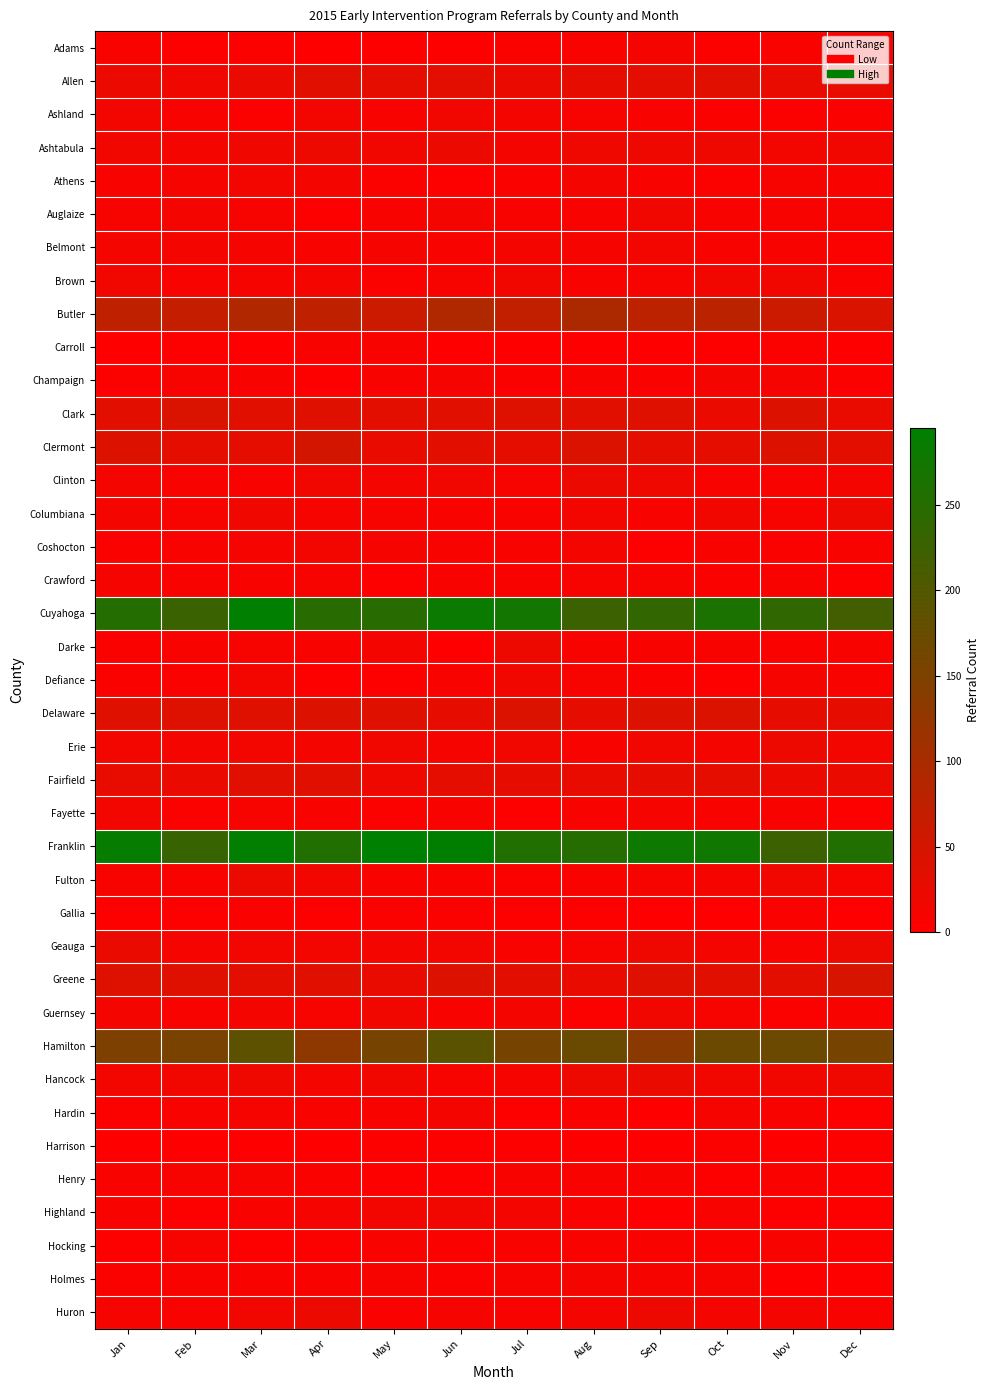

Reading left to right, transcribe all the data shown in this chart.

Adams: Jan=7	Feb=4	Mar=5	Apr=2	May=4	Jun=4	Jul=6	Aug=7	Sep=13	Oct=5	Nov=8	Dec=8
Allen: Jan=23	Feb=18	Mar=24	Apr=36	May=30	Jun=33	Jul=25	Aug=29	Sep=33	Oct=35	Nov=26	Dec=27
Ashland: Jan=14	Feb=8	Mar=5	Apr=14	May=8	Jun=15	Jul=12	Aug=10	Sep=9	Oct=6	Nov=5	Dec=6
Ashtabula: Jan=16	Feb=12	Mar=18	Apr=21	May=16	Jun=23	Jul=12	Aug=19	Sep=19	Oct=20	Nov=14	Dec=17
Athens: Jan=7	Feb=11	Mar=14	Apr=13	May=5	Jun=3	Jul=6	Aug=13	Sep=8	Oct=5	Nov=10	Dec=7
Auglaize: Jan=10	Feb=12	Mar=10	Apr=4	May=9	Jun=12	Jul=9	Aug=7	Sep=17	Oct=9	Nov=9	Dec=10
Belmont: Jan=12	Feb=12	Mar=11	Apr=9	May=11	Jun=9	Jul=13	Aug=11	Sep=14	Oct=8	Nov=7	Dec=5
Brown: Jan=16	Feb=7	Mar=11	Apr=13	May=5	Jun=10	Jul=15	Aug=9	Sep=10	Oct=15	Nov=15	Dec=6
Butler: Jan=75	Feb=67	Mar=91	Apr=75	May=61	Jun=93	Jul=71	Aug=96	Sep=78	Oct=80	Nov=61	Dec=43
Carroll: Jan=2	Feb=4	Mar=1	Apr=7	May=8	Jun=1	Jul=2	Aug=1	Sep=2	Oct=4	Nov=5	Dec=2
Champaign: Jan=5	Feb=10	Mar=7	Apr=3	May=7	Jun=11	Jul=6	Aug=7	Sep=6	Oct=12	Nov=11	Dec=5
Clark: Jan=34	Feb=44	Mar=36	Apr=37	May=33	Jun=35	Jul=39	Aug=36	Sep=37	Oct=25	Nov=40	Dec=26
Clermont: Jan=40	Feb=32	Mar=30	Apr=50	May=26	Jun=34	Jul=32	Aug=42	Sep=31	Oct=31	Nov=41	Dec=33
Clinton: Jan=13	Feb=7	Mar=9	Apr=16	May=12	Jun=15	Jul=10	Aug=22	Sep=20	Oct=9	Nov=9	Dec=13
Columbiana: Jan=13	Feb=10	Mar=18	Apr=11	May=10	Jun=8	Jul=8	Aug=14	Sep=9	Oct=15	Nov=10	Dec=21
Coshocton: Jan=6	Feb=8	Mar=11	Apr=14	May=11	Jun=7	Jul=9	Aug=12	Sep=3	Oct=9	Nov=6	Dec=9
Crawford: Jan=11	Feb=7	Mar=8	Apr=10	May=3	Jun=9	Jul=9	Aug=10	Sep=10	Oct=6	Nov=9	Dec=3
Cuyahoga: Jan=253	Feb=227	Mar=293	Apr=247	May=248	Jun=282	Jul=272	Aug=225	Sep=237	Oct=263	Nov=238	Dec=217
Darke: Jan=6	Feb=9	Mar=10	Apr=8	May=12	Jun=1	Jul=21	Aug=7	Sep=8	Oct=7	Nov=6	Dec=9
Defiance: Jan=6	Feb=6	Mar=14	Apr=4	May=4	Jun=8	Jul=15	Aug=10	Sep=6	Oct=4	Nov=11	Dec=7
Delaware: Jan=37	Feb=39	Mar=38	Apr=40	May=37	Jun=29	Jul=42	Aug=29	Sep=40	Oct=42	Nov=29	Dec=28
Erie: Jan=14	Feb=13	Mar=14	Apr=13	May=15	Jun=11	Jul=15	Aug=7	Sep=15	Oct=12	Nov=21	Dec=14
Fairfield: Jan=27	Feb=25	Mar=36	Apr=35	May=20	Jun=31	Jul=29	Aug=26	Sep=29	Oct=31	Nov=22	Dec=24
Fayette: Jan=14	Feb=5	Mar=10	Apr=7	May=5	Jun=8	Jul=3	Aug=8	Sep=11	Oct=9	Nov=7	Dec=4
Franklin: Jan=287	Feb=231	Mar=291	Apr=258	May=295	Jun=292	Jul=256	Aug=252	Sep=279	Oct=276	Nov=225	Dec=258
Fulton: Jan=10	Feb=7	Mar=22	Apr=14	May=9	Jun=9	Jul=6	Aug=7	Sep=11	Oct=12	Nov=16	Dec=11
Gallia: Jan=4	Feb=3	Mar=6	Apr=3	May=5	Jun=5	Jul=4	Aug=3	Sep=1	Oct=2	Nov=6	Dec=1
Geauga: Jan=24	Feb=11	Mar=14	Apr=14	May=12	Jun=14	Jul=7	Aug=10	Sep=19	Oct=12	Nov=7	Dec=21
Greene: Jan=39	Feb=37	Mar=33	Apr=35	May=26	Jun=40	Jul=34	Aug=26	Sep=38	Oct=36	Nov=33	Dec=48
Guernsey: Jan=12	Feb=7	Mar=12	Apr=10	May=16	Jun=9	Jul=12	Aug=5	Sep=16	Oct=10	Nov=5	Dec=8
Hamilton: Jan=149	Feb=154	Mar=187	Apr=131	May=157	Jun=190	Jul=157	Aug=172	Sep=135	Oct=170	Nov=170	Dec=159
Hancock: Jan=14	Feb=15	Mar=19	Apr=12	May=17	Jun=10	Jul=11	Aug=21	Sep=25	Oct=17	Nov=16	Dec=20
Hardin: Jan=5	Feb=9	Mar=11	Apr=9	May=7	Jun=13	Jul=4	Aug=6	Sep=2	Oct=11	Nov=9	Dec=4
Harrison: Jan=1	Feb=0	Mar=0	Apr=2	May=3	Jun=3	Jul=4	Aug=0	Sep=2	Oct=5	Nov=0	Dec=3
Henry: Jan=7	Feb=10	Mar=10	Apr=6	May=4	Jun=4	Jul=7	Aug=8	Sep=8	Oct=4	Nov=6	Dec=4
Highland: Jan=7	Feb=3	Mar=8	Apr=11	May=14	Jun=16	Jul=12	Aug=6	Sep=2	Oct=7	Nov=3	Dec=4
Hocking: Jan=3	Feb=10	Mar=4	Apr=5	May=8	Jun=6	Jul=8	Aug=9	Sep=7	Oct=6	Nov=8	Dec=5
Holmes: Jan=6	Feb=7	Mar=7	Apr=8	May=10	Jun=6	Jul=10	Aug=12	Sep=11	Oct=11	Nov=1	Dec=3
Huron: Jan=11	Feb=8	Mar=16	Apr=22	May=6	Jun=11	Jul=7	Aug=13	Sep=21	Oct=13	Nov=13	Dec=8